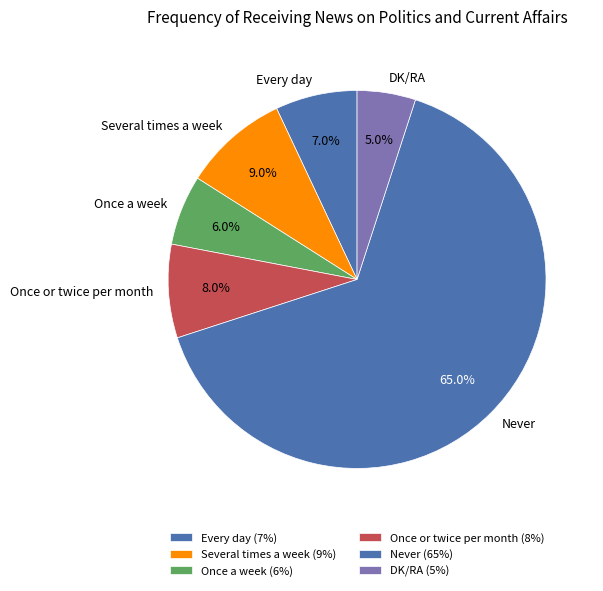

True or false: Every day accounts for 1% of the total.

False